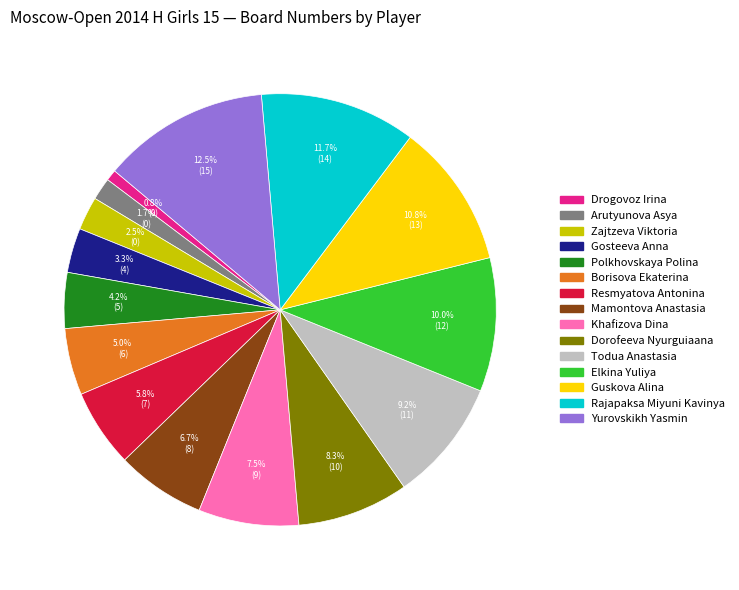

What percentage is the Rajapaksa Miyuni Kavinya slice, to the nearest percent?

12%